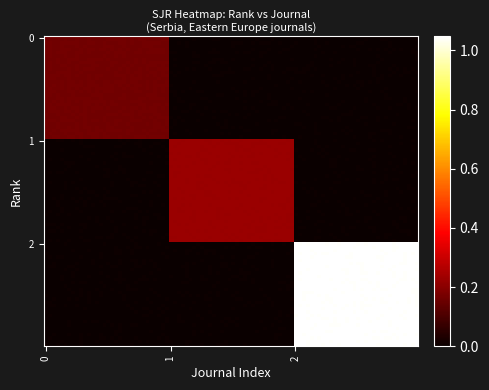

What is the maximum value shown in the chart?

1.0